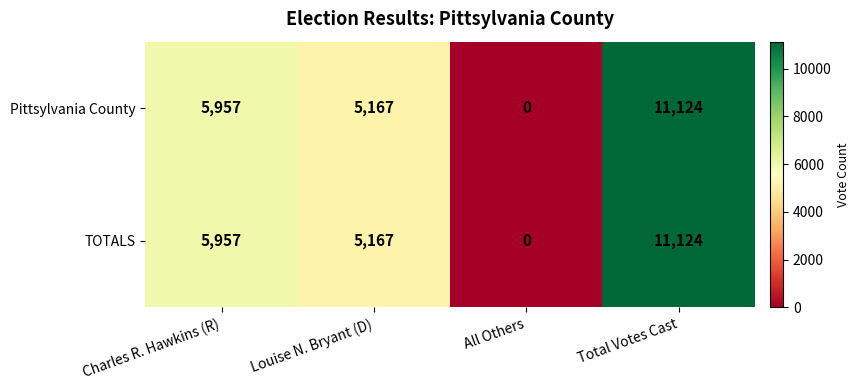

What is the approximate value of Pittsylvania County at Charles R. Hawkins (R)?

5957